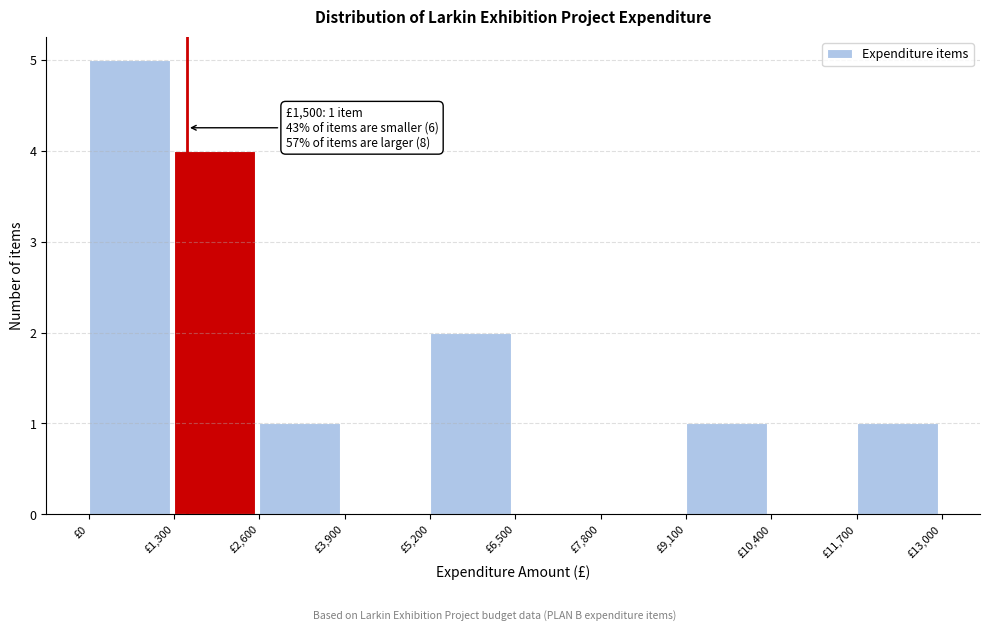

Over which range of the x-axis is the bar tallest?

0 to 1300